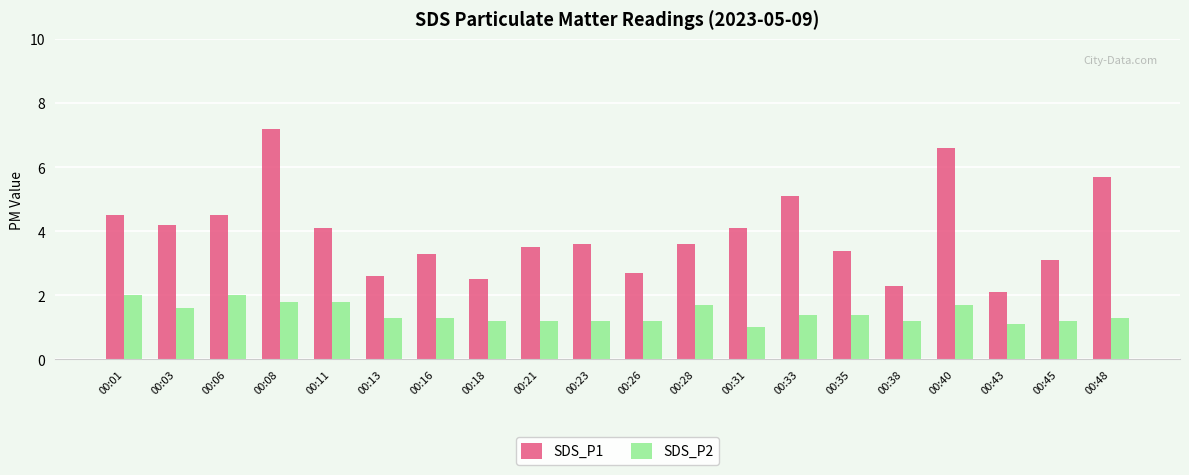

Rank the series at 00:28 from highest to lowest value.

SDS_P1, SDS_P2